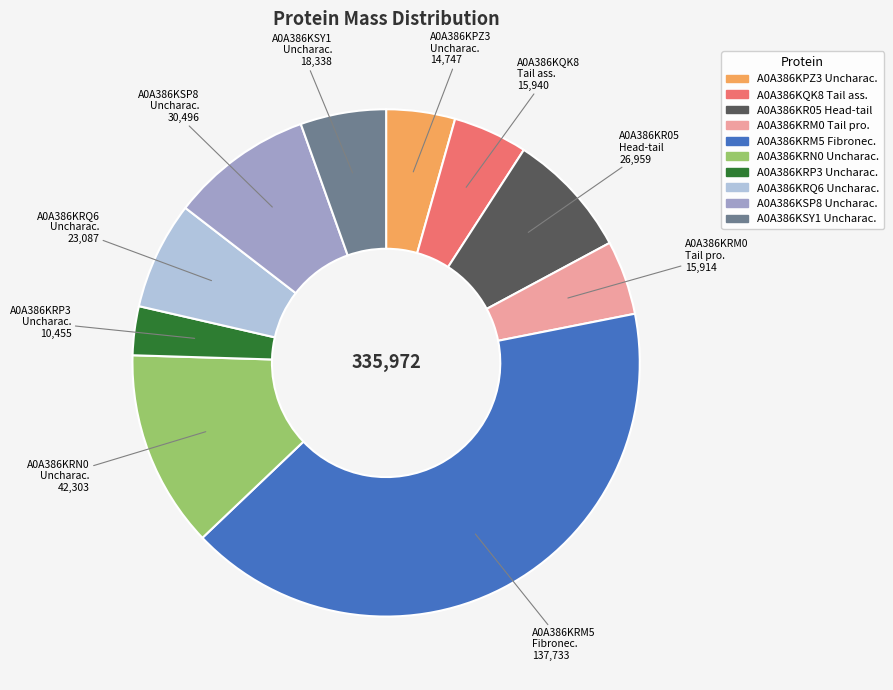

Does any single category account for the majority?

No